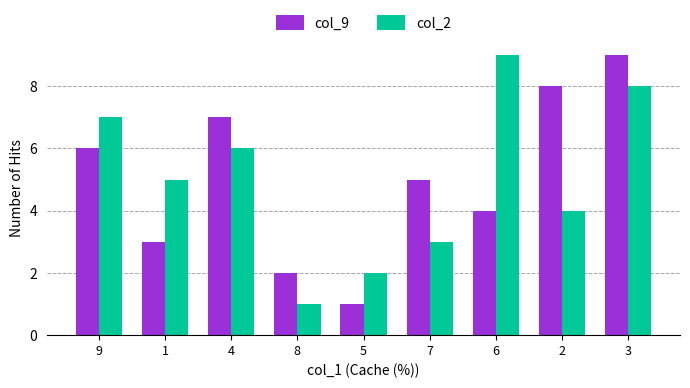

Between 4 and 7, which series saw the biggest shift?

col_2